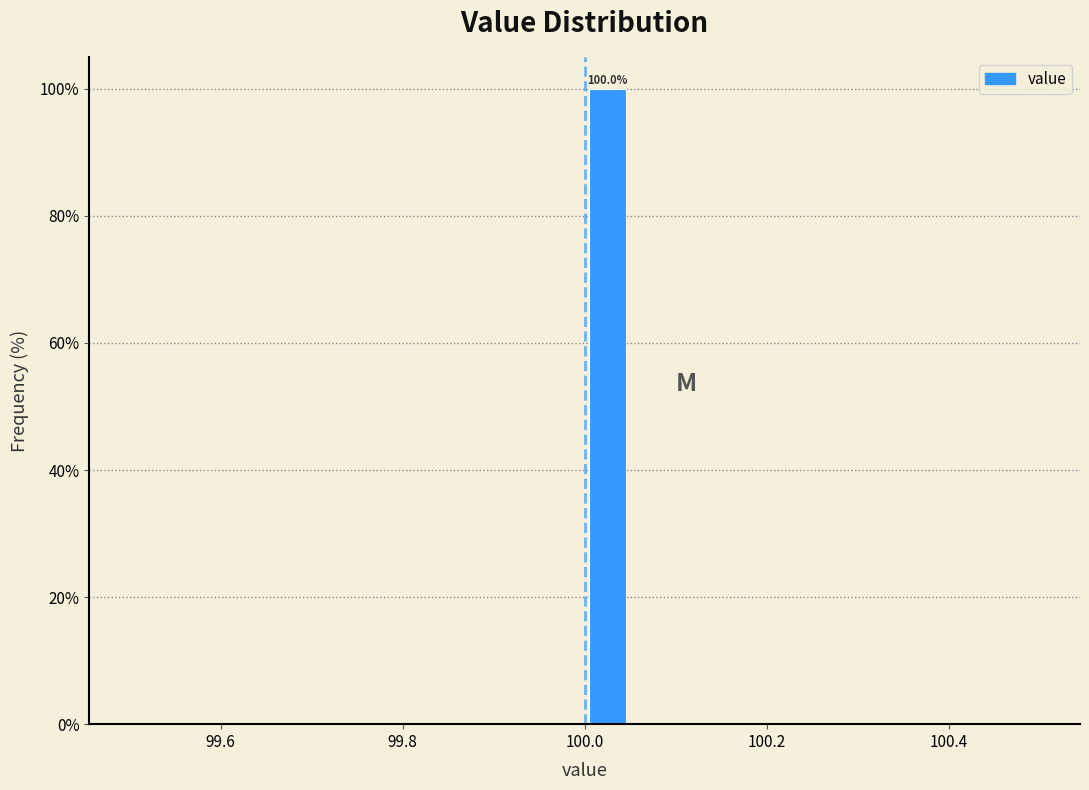

Read against the x-axis, roughly where is the centre of the tallest bar?

100.02